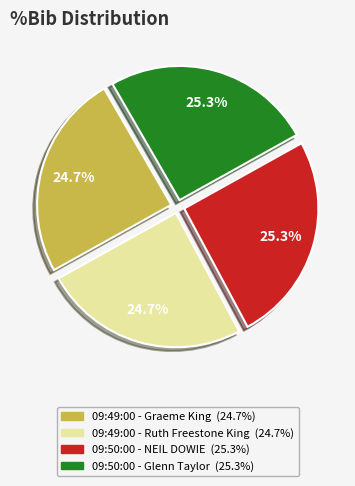

What percentage is the 09:49:00 - Graeme King slice, to the nearest percent?

25%